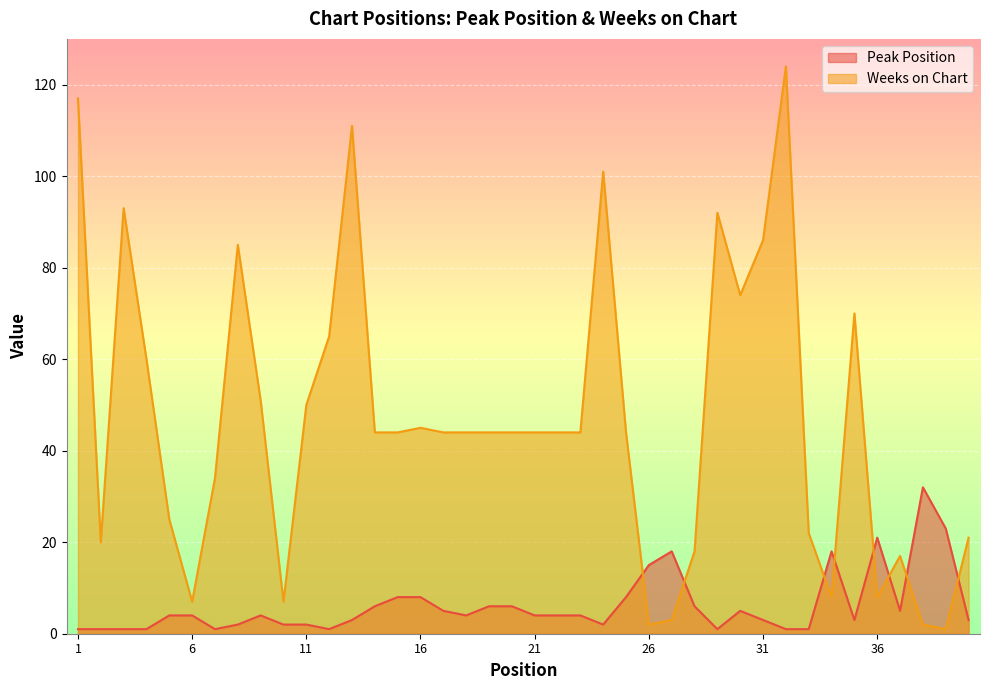

What is the maximum value shown in the chart?

124